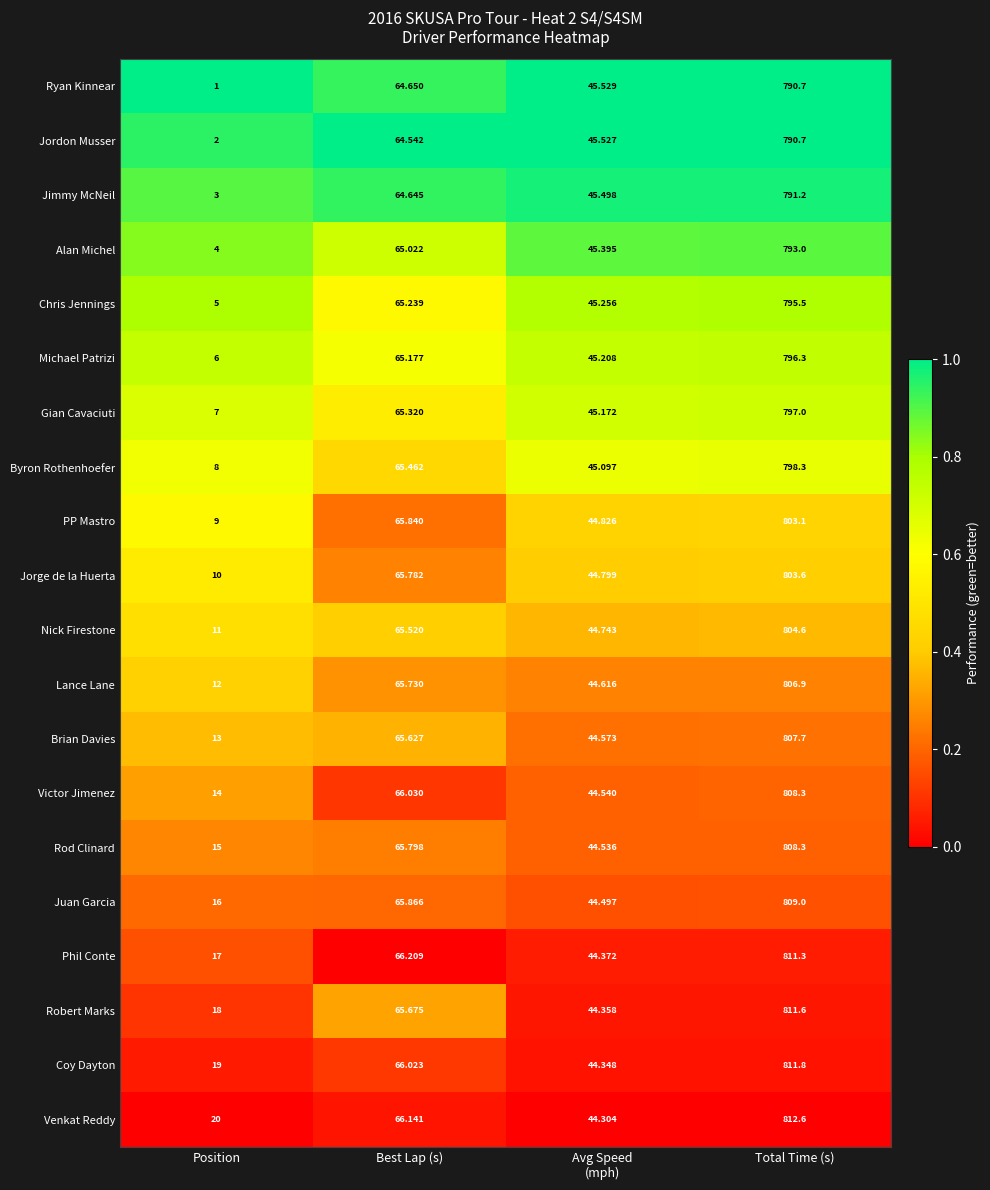

At which category is the sum across all series the highest?

Total Time (s)